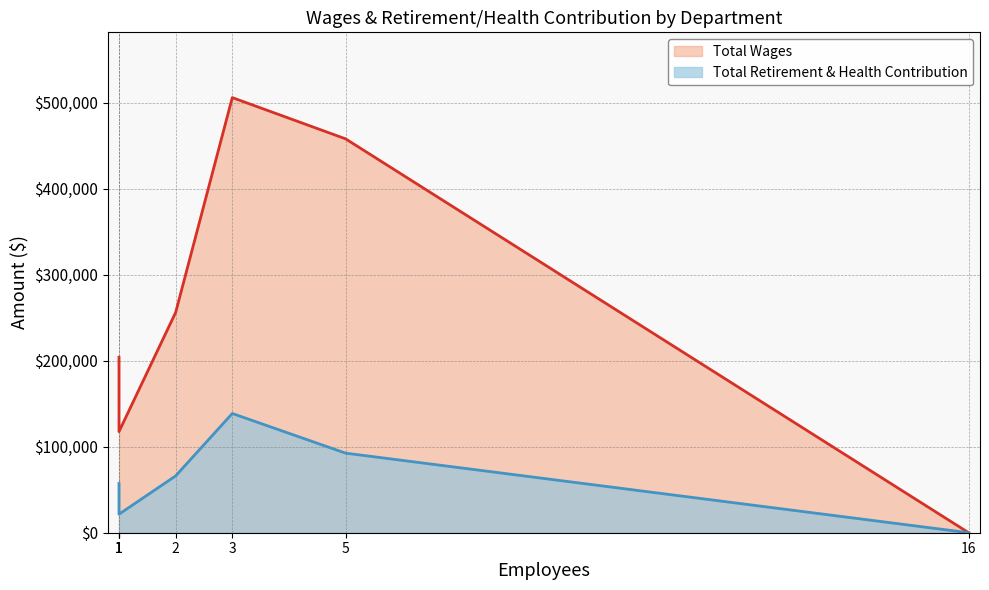

The value of Total Wages at Administration-Finance is 457797. True or false?

True